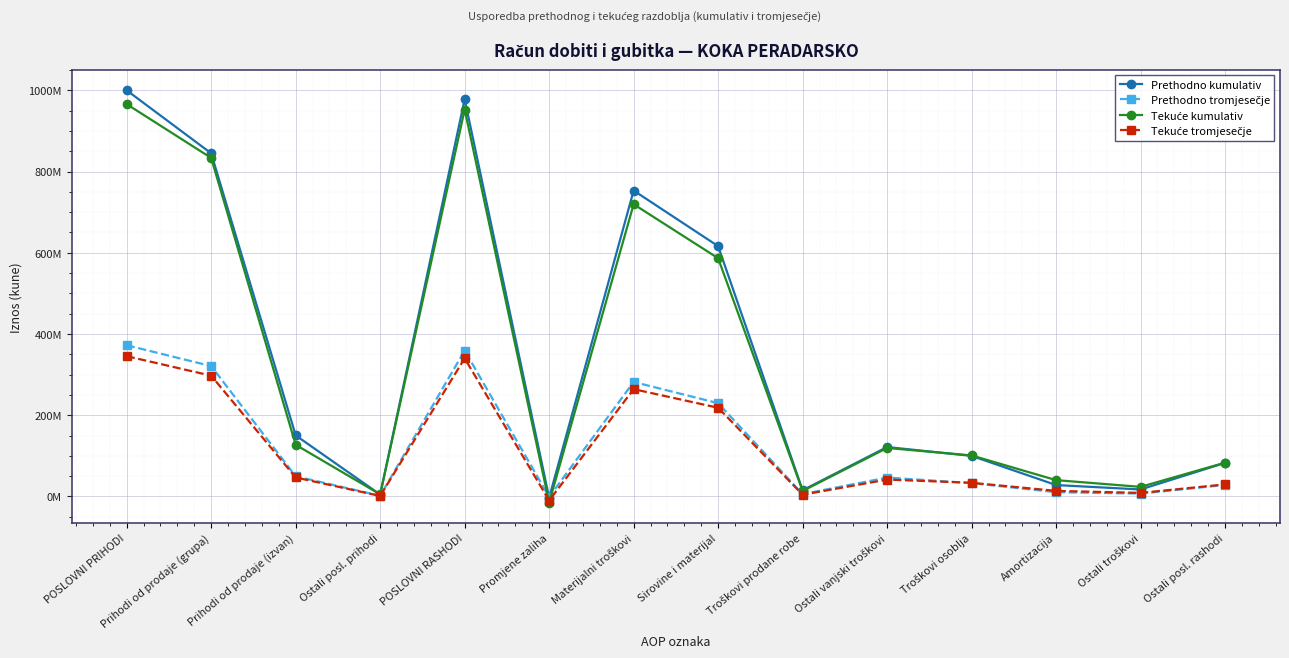

Which series has the widest spread of values?

Prethodno kumulativ